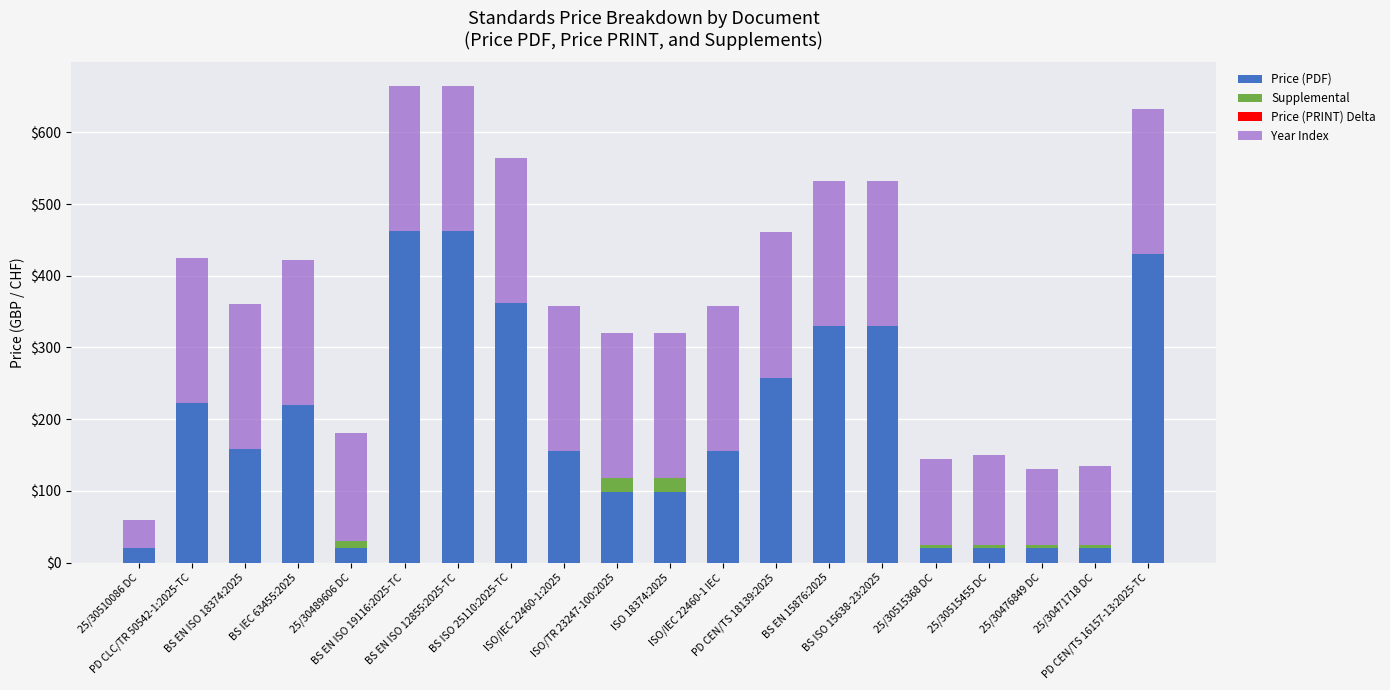

What is the value of the Price (PDF) bar at the 19th from the left?

20.0